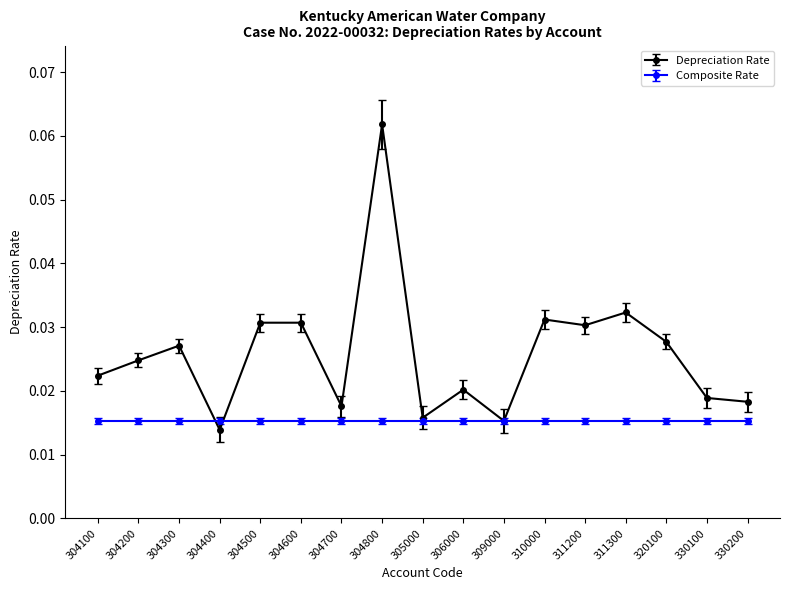

At 311300, list the series in order from largest to smallest.

Depreciation Rate, Composite Rate